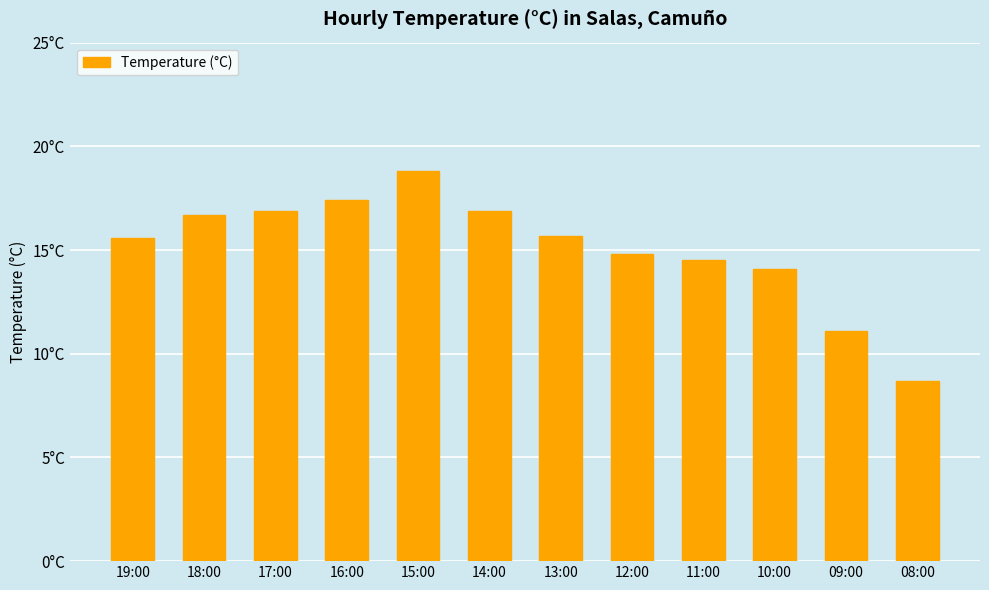

Which label corresponds to the largest value in the chart?

15:00